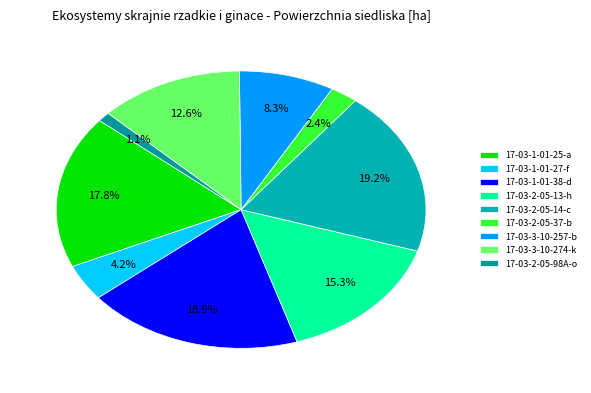

Which has a higher value, 17-03-2-05-98A-o or 17-03-3-10-257-b?

17-03-3-10-257-b